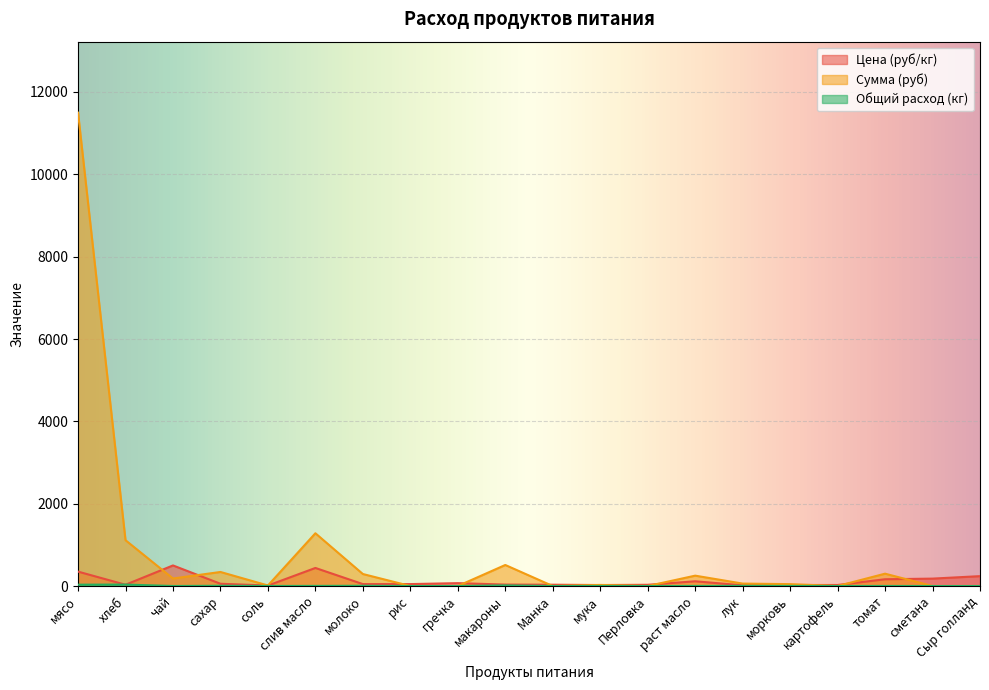

How many data points in Цена (руб/кг) are above 47?

9